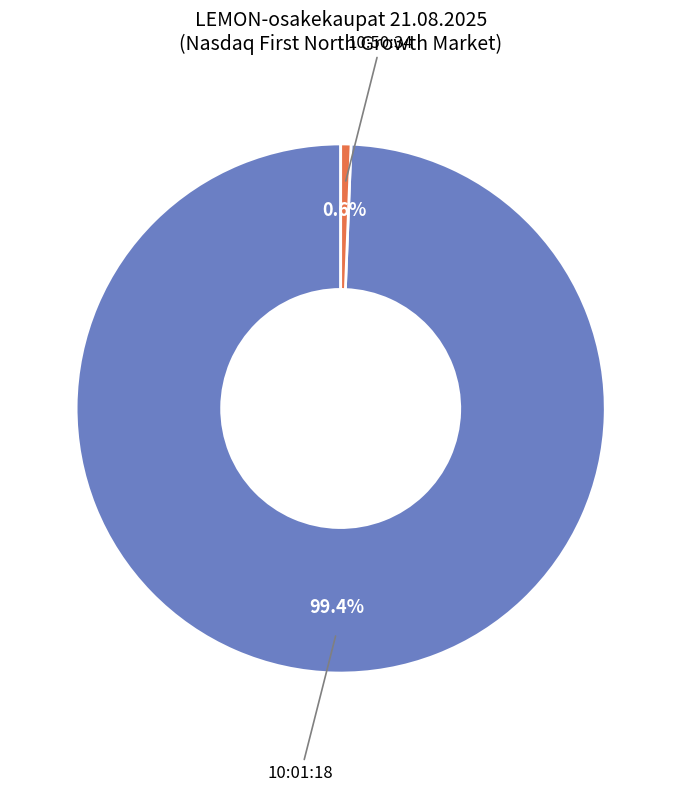

To the nearest percent, what is the combined percentage of 10:01:18 and 10:50:34?

100%